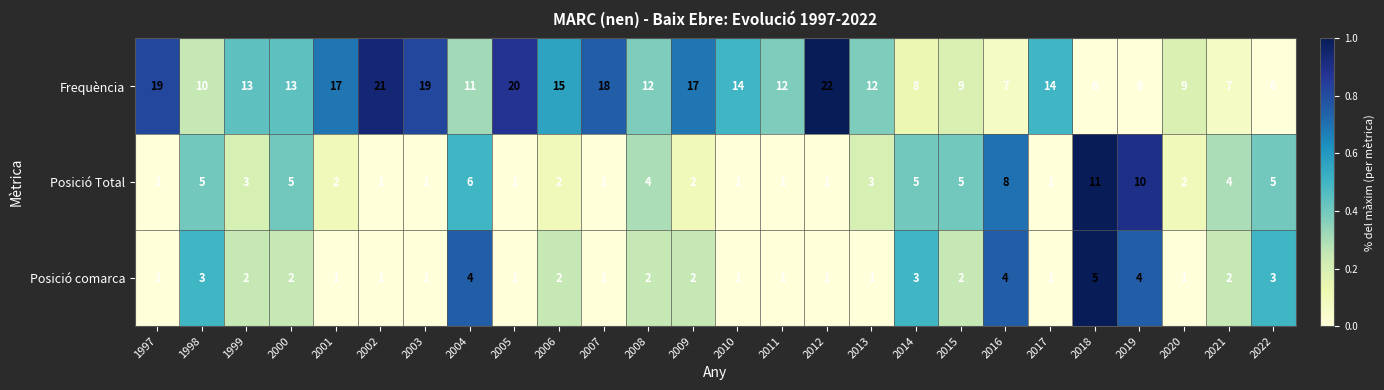

Rank the series by their maximum value, from highest to lowest.

Frequència, Posició Total, Posició comarca